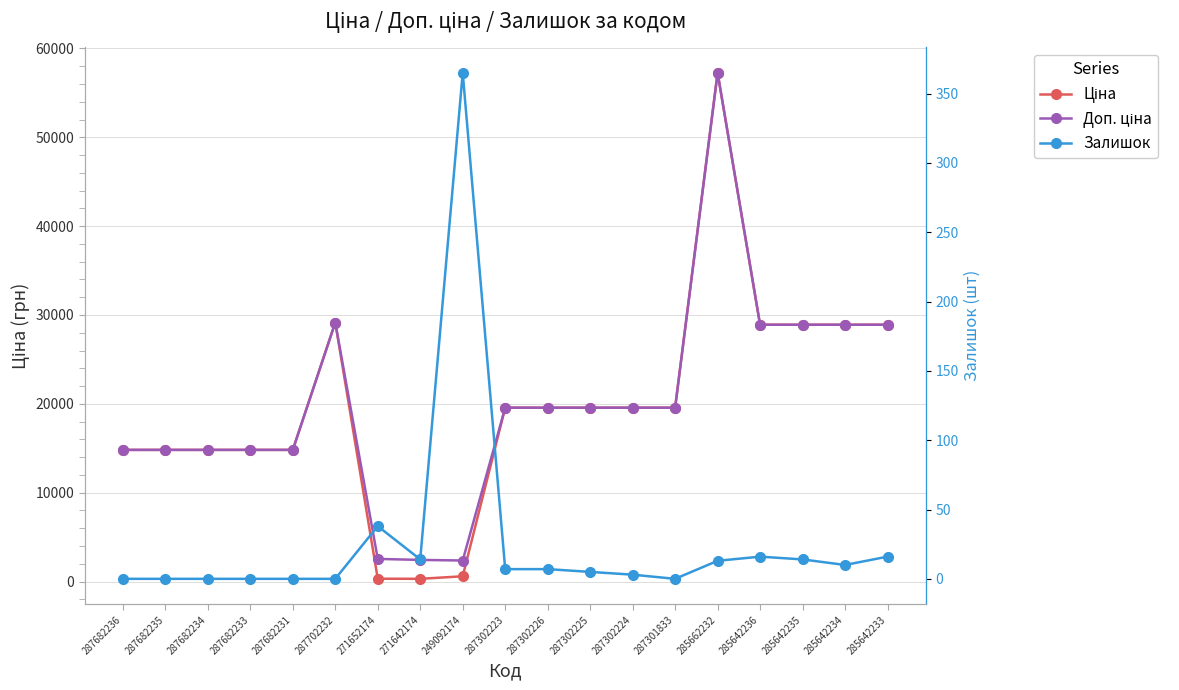

List the series in order of their peak value, highest first.

Ціна, Доп. ціна, Залишок